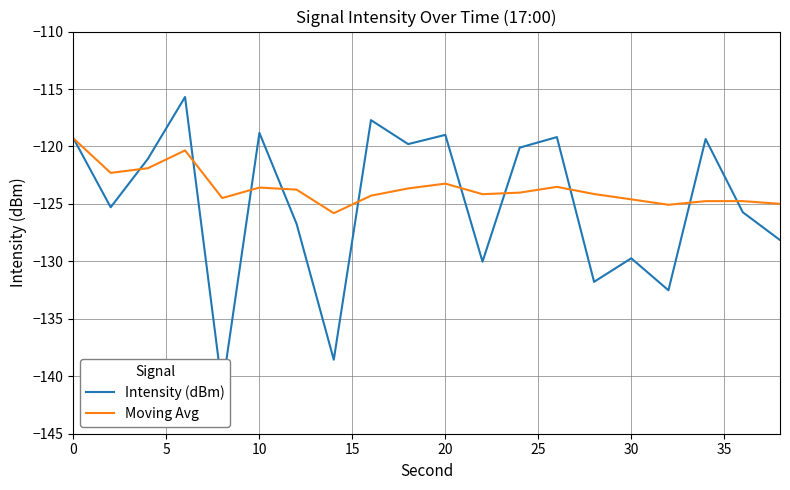

Is it true that Moving Avg equals -124.6 at 30?

True